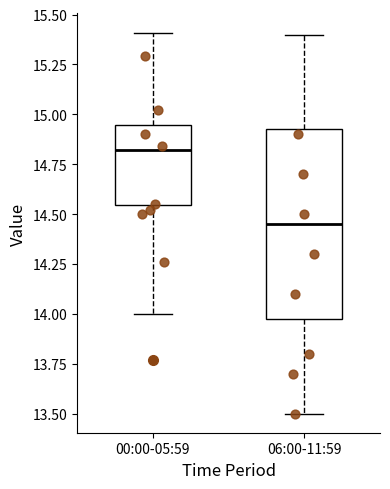

Reading left to right, transcribe this box plot: for each box, give where its median line is, the range the box spans, and where its two whiskers end, as read against the y-axis. The values are not printed on the chart, so give them approximately, as read against the axis.

00:00-05:59: median 14.80, box 14.55 to 14.95, whiskers 14.00 to 15.40
06:00-11:59: median 14.45, box 14.00 to 14.95, whiskers 13.50 to 15.40